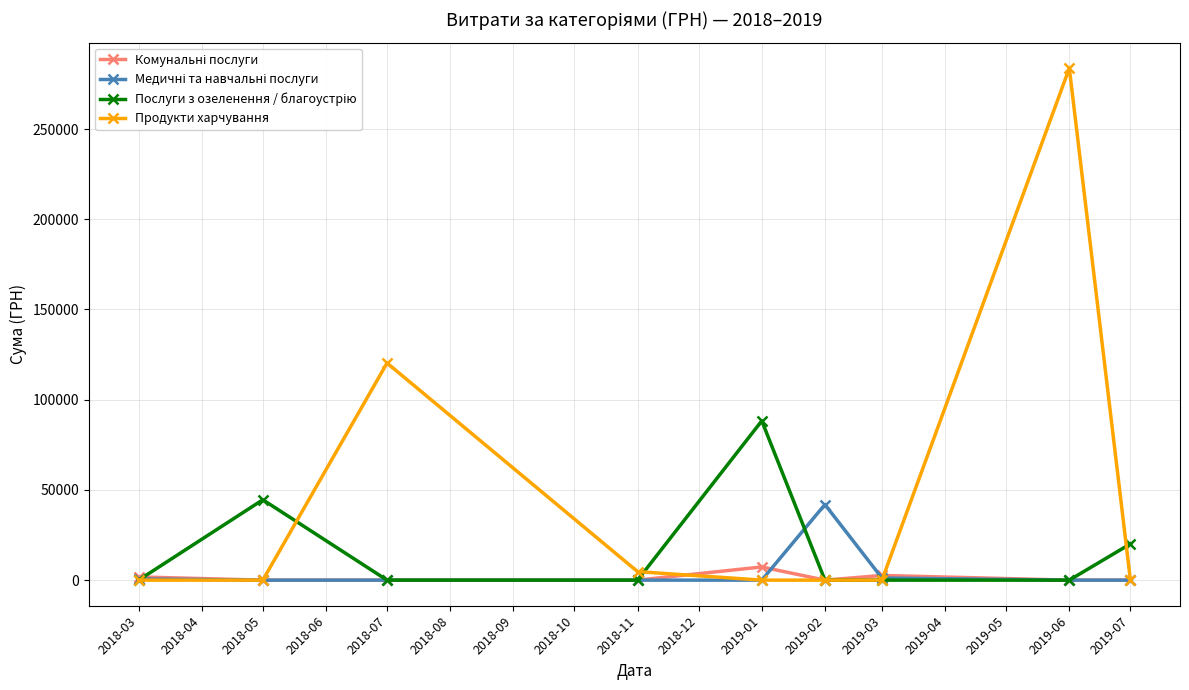

What is the maximum value shown in the chart?

283734.0